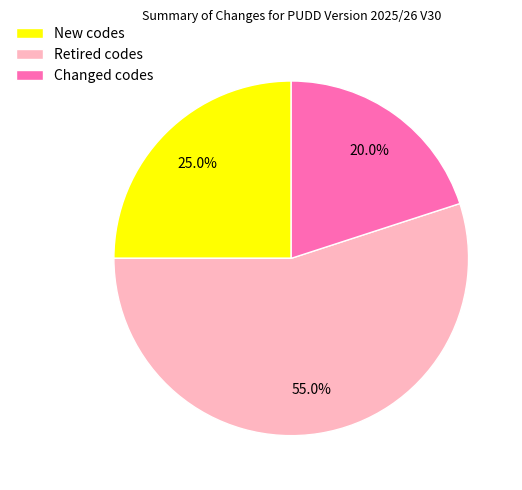

What percentage is NOT represented by Retired codes?

45.0%